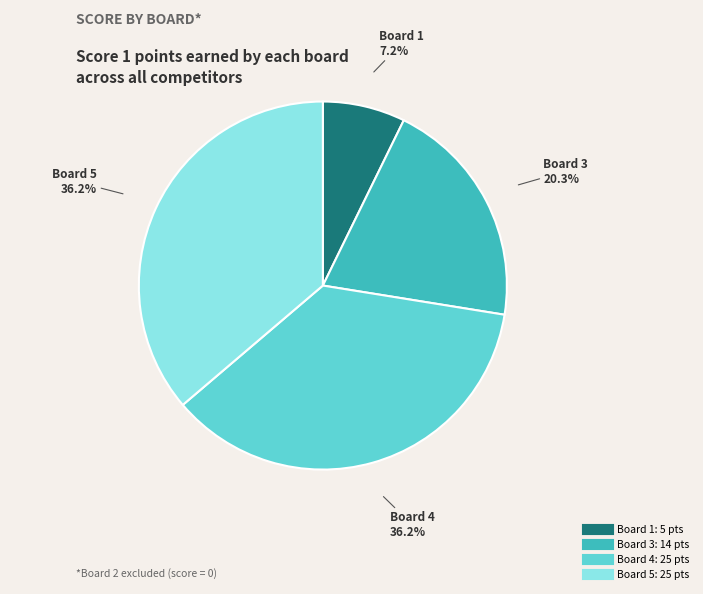

Is there a majority slice in this chart?

No